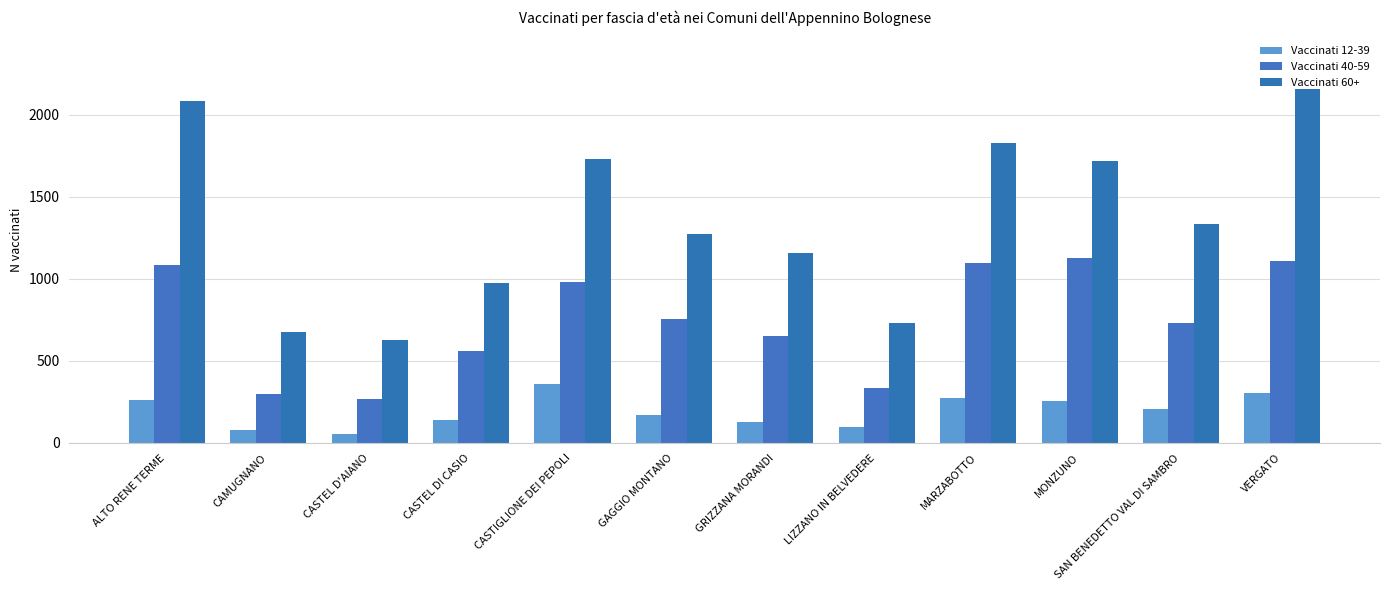

How many data points in Vaccinati 12-39 are less than 210?

6